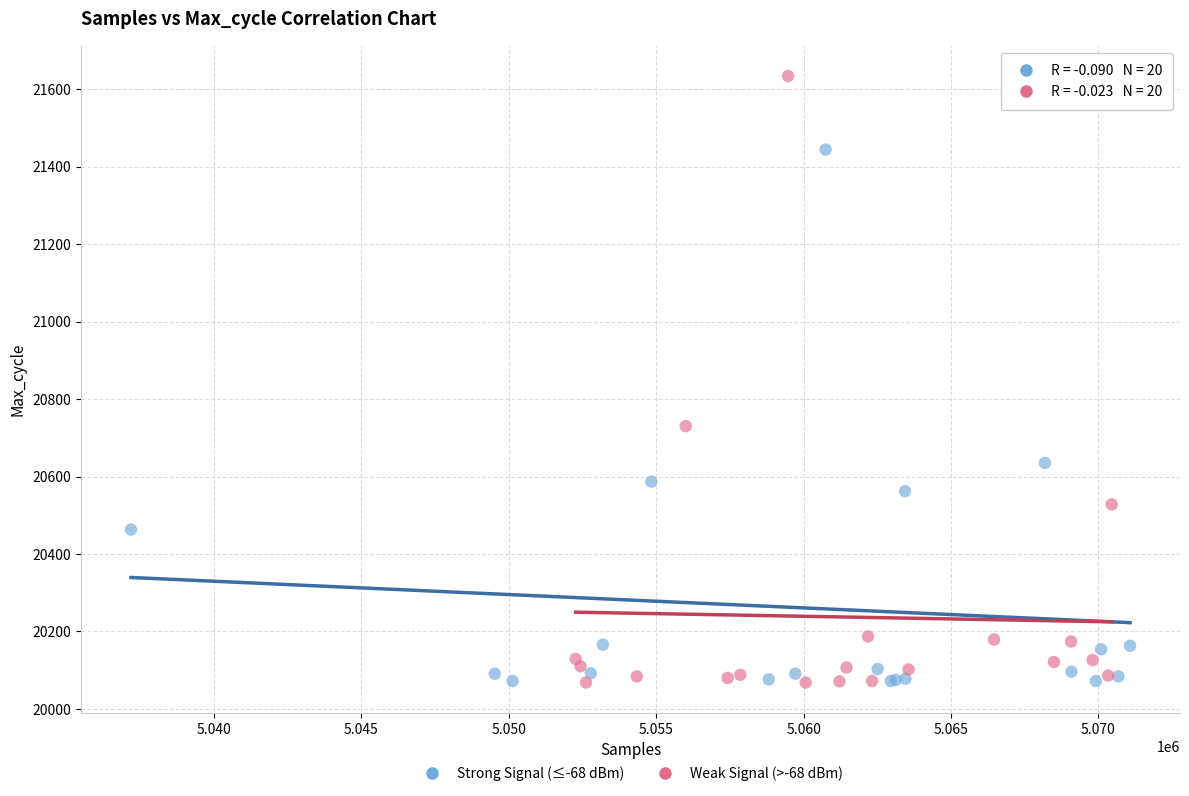

Which series has the widest spread of Y values?

Weak Signal (>-68 dBm)